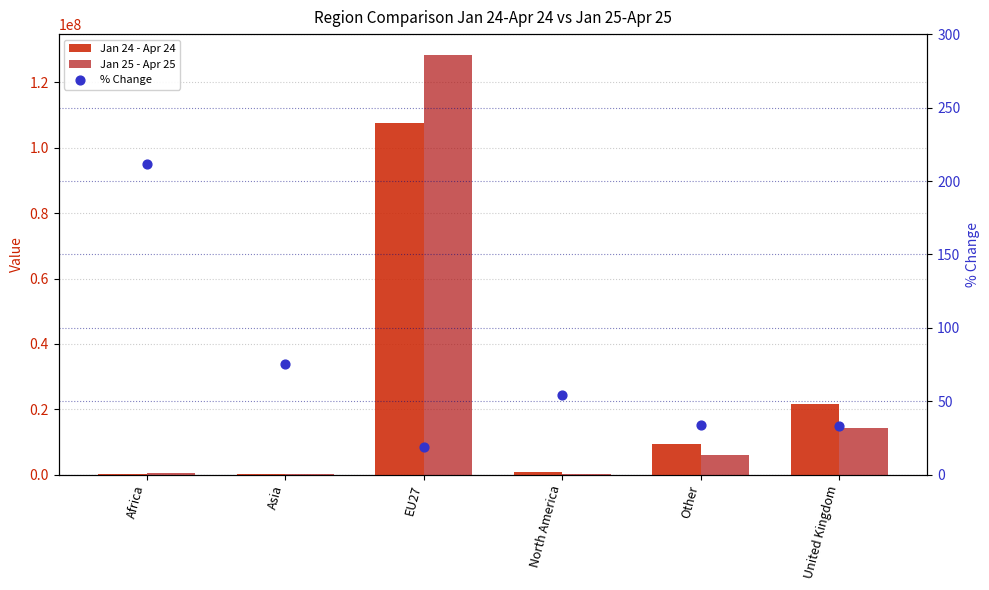

Which series has the widest spread of Y values?

Jan 25 - Apr 25